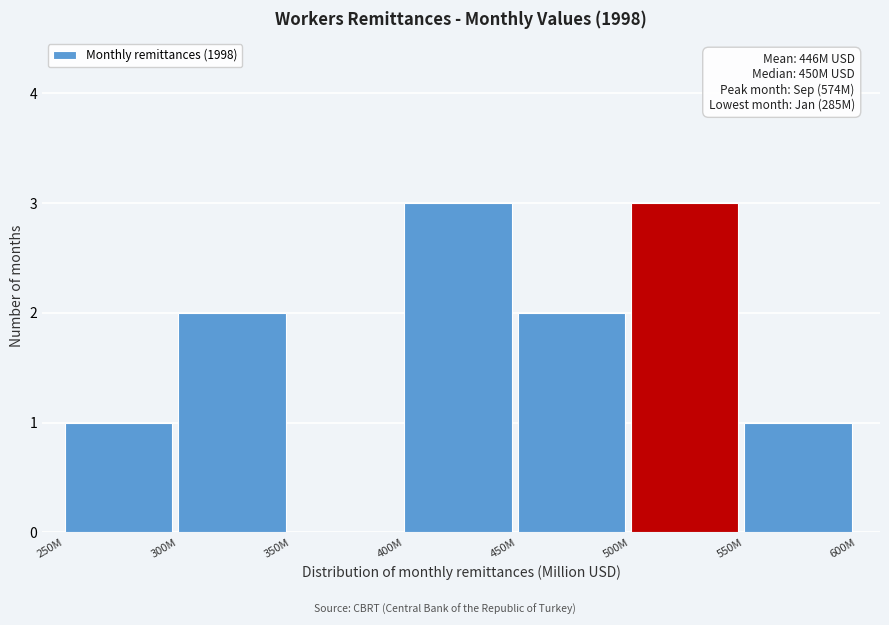

Reading left to right, what are all the values shown in this chart?

250M=1	300M=2	350M=0	400M=3	450M=2	500M=3	550M=1